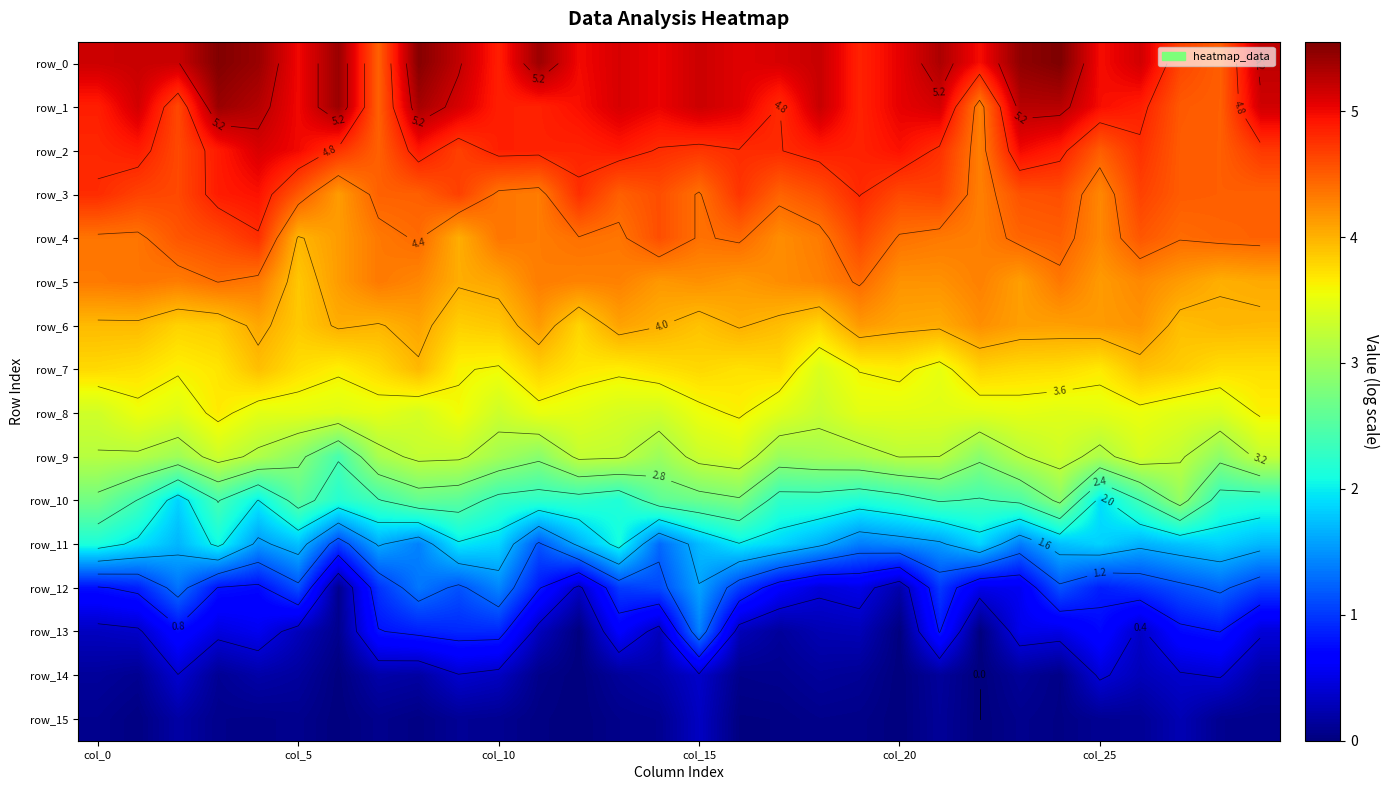

Which series has the largest total across all categories?

row_0